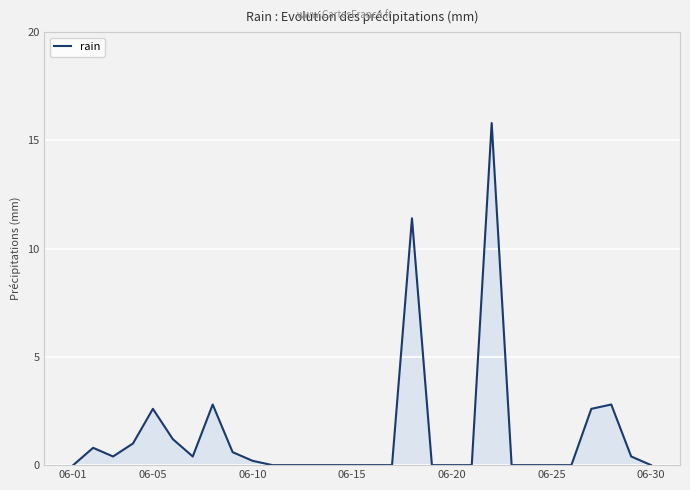

What is the difference between the maximum and minimum values?

15.8